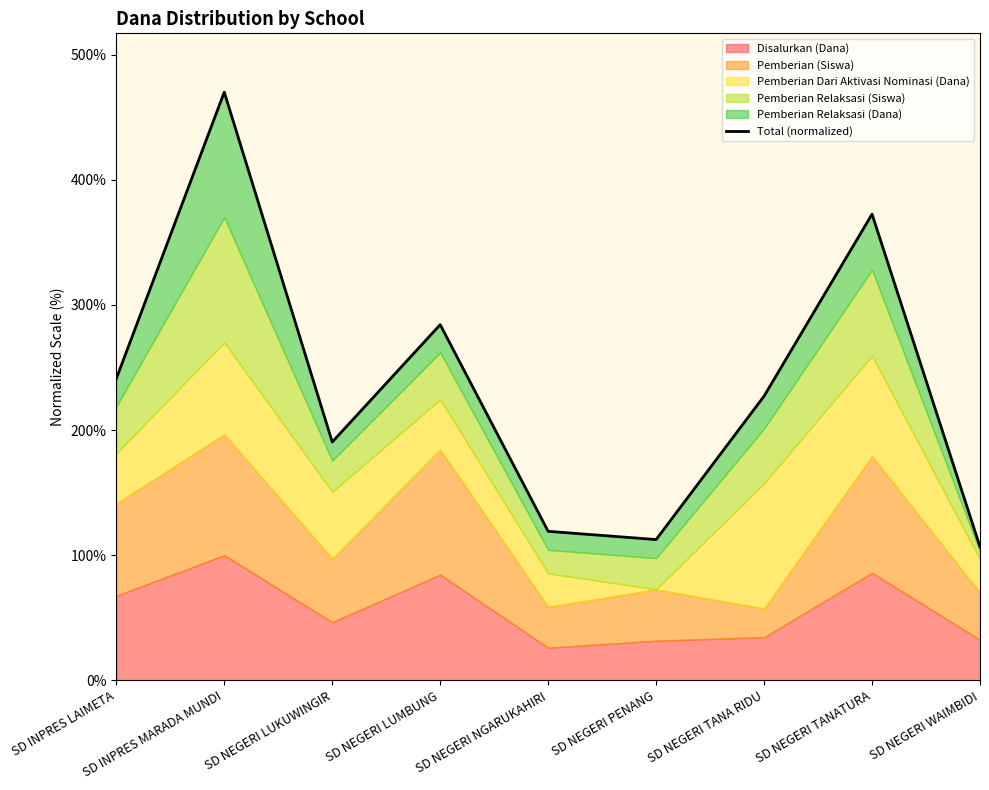

Which category has the highest value across all series?

SD INPRES MARADA MUNDI